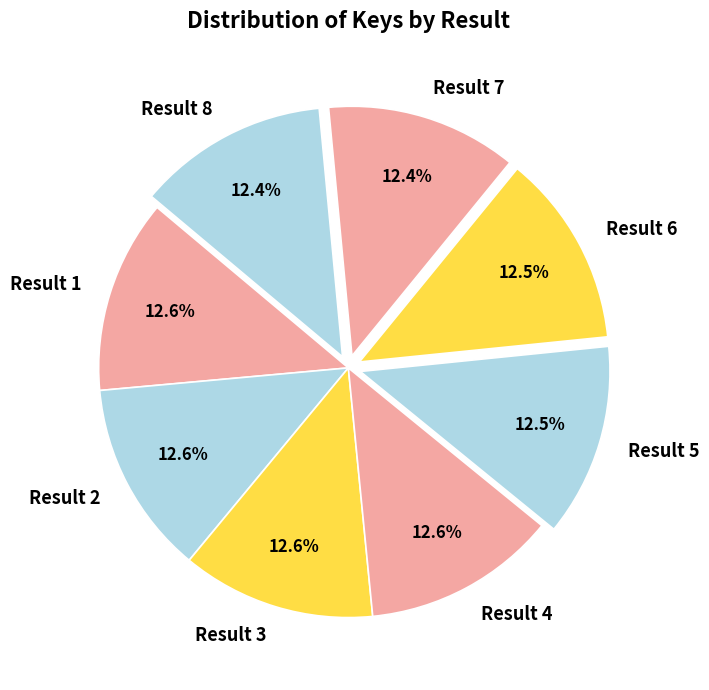

Does Result 2 account for over 50% of the chart?

No